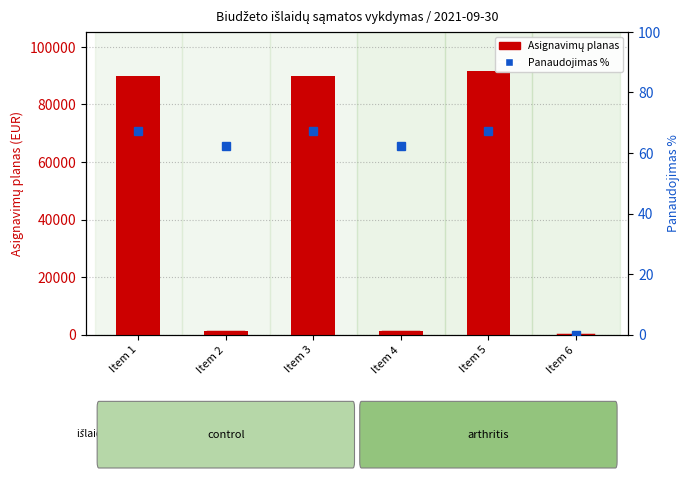

Does the chart contain any negative values?

No